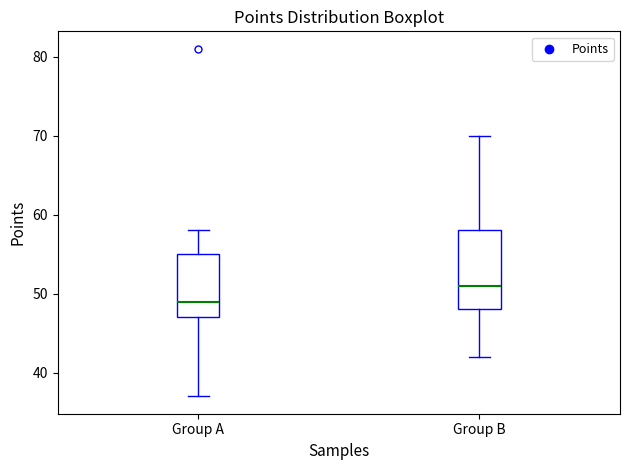

Where is the lower edge of the box for Group B on the y-axis? The values are not printed on the chart, so give them approximately, as read against the axis.

48